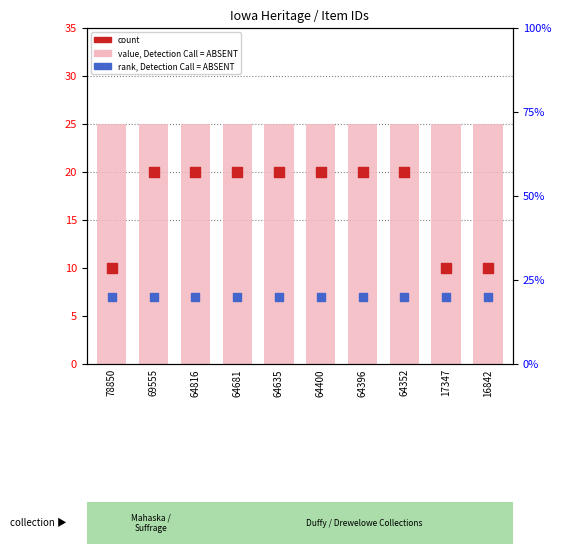

Which series reaches the maximum Y coordinate?

public flag (×25)